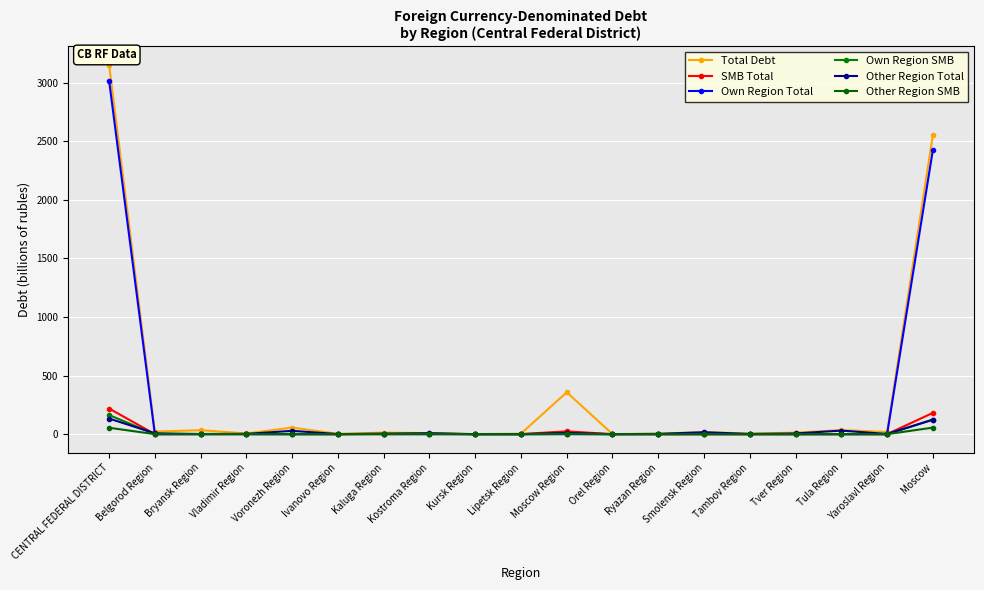

Which series has the largest range (max minus min)?

Total Debt